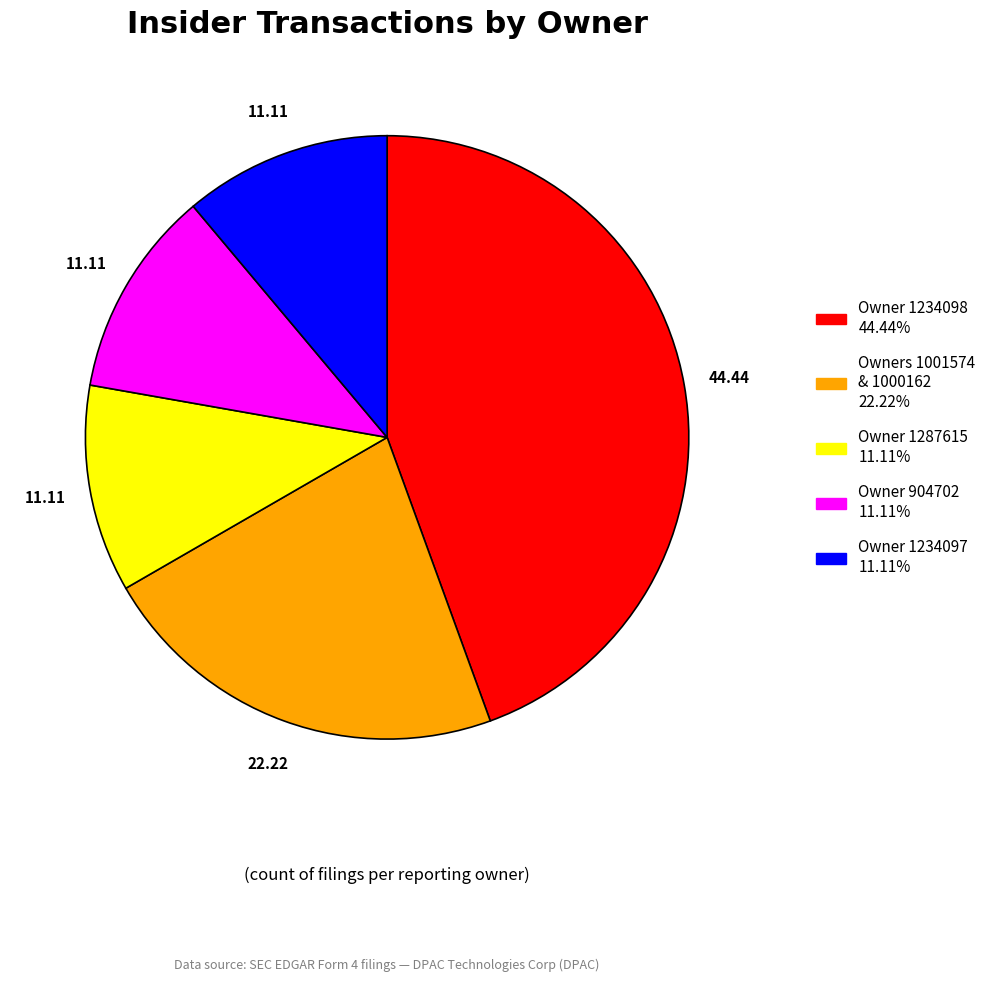

Is there a majority slice in this chart?

No